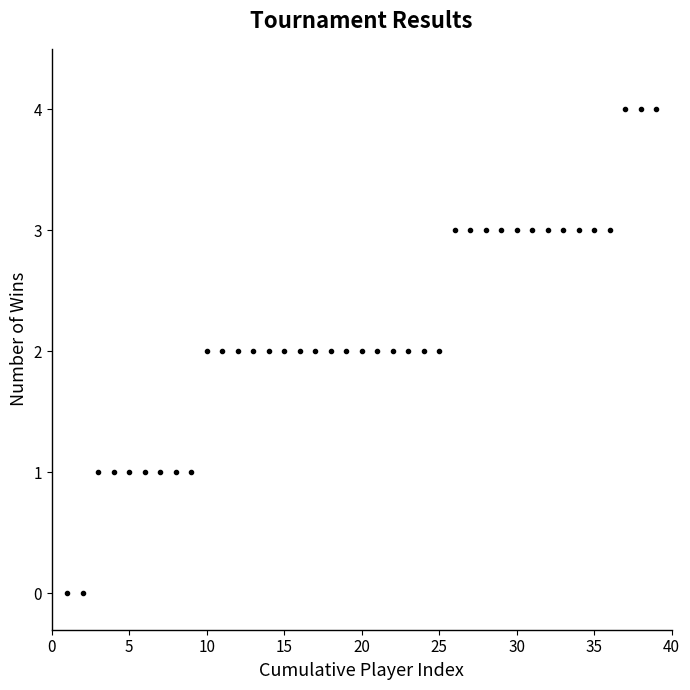

Count the number of data series in this chart.

1